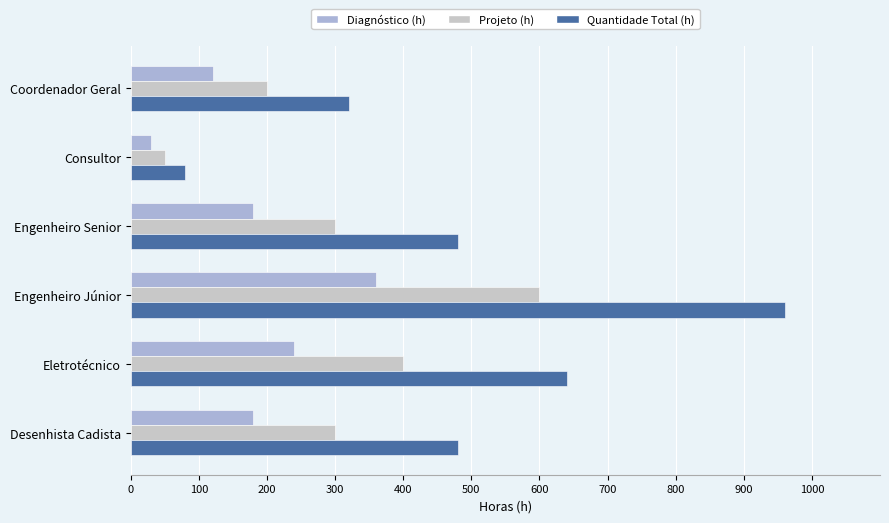

Which category has the lowest value across all series?

Consultor